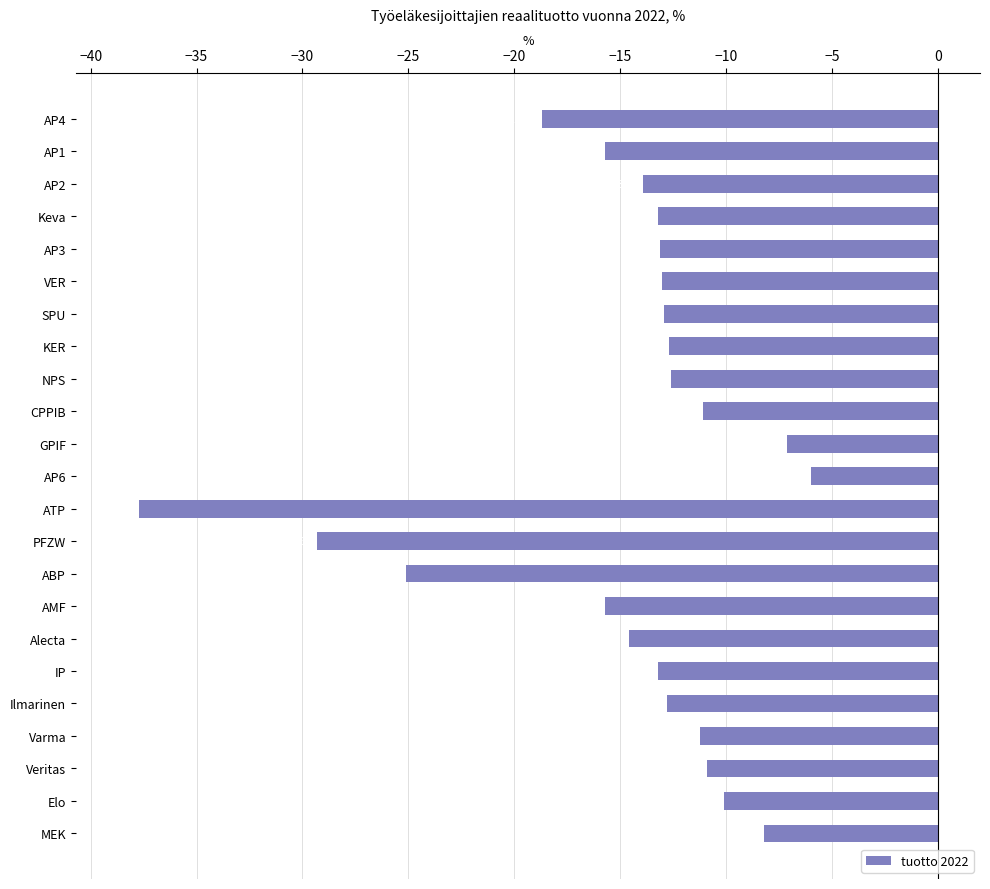

What is the change in value from AP2 to IP?

+0.7